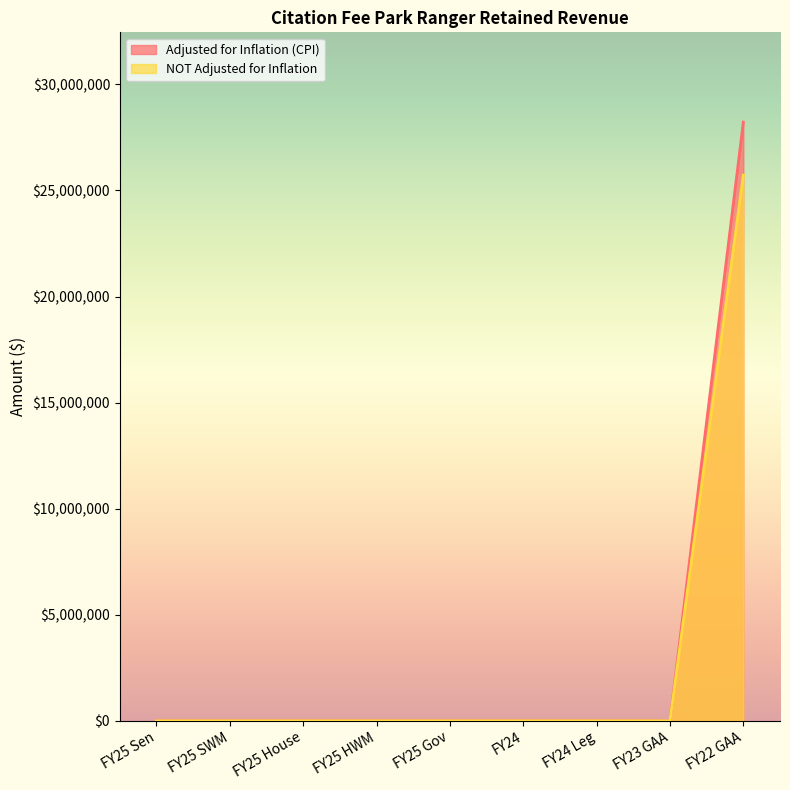

The Adjusted for Inflation (CPI) series shows 0 at FY25 SWM. True or false?

True